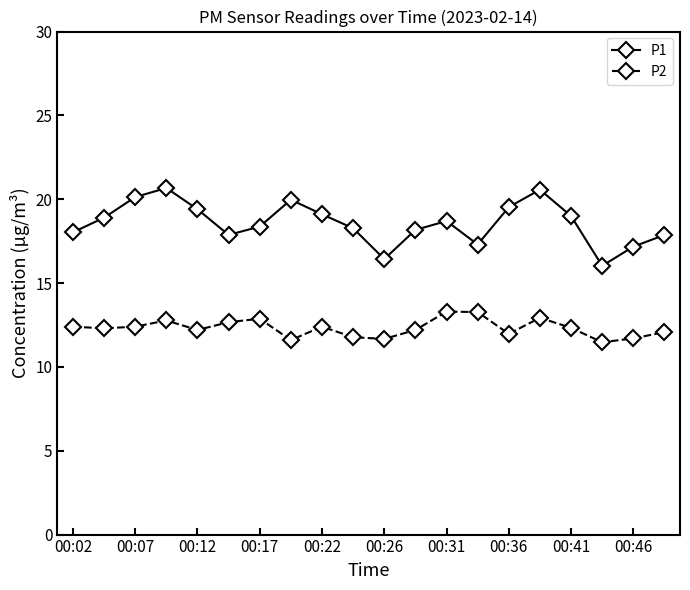

What is the sum of all P1 values?

371.5